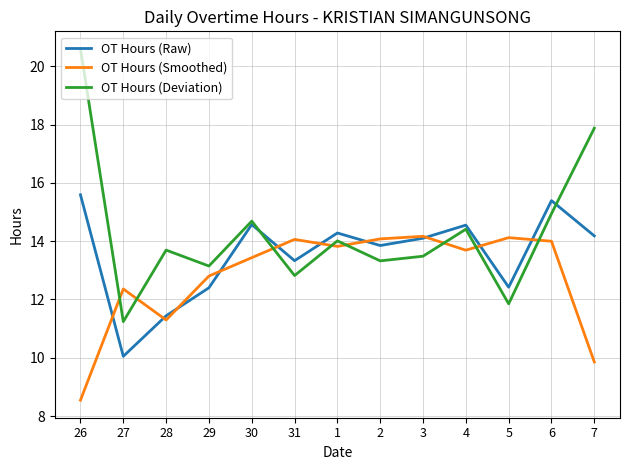

What is the sum of all OT Hours (Raw) values?

176.2